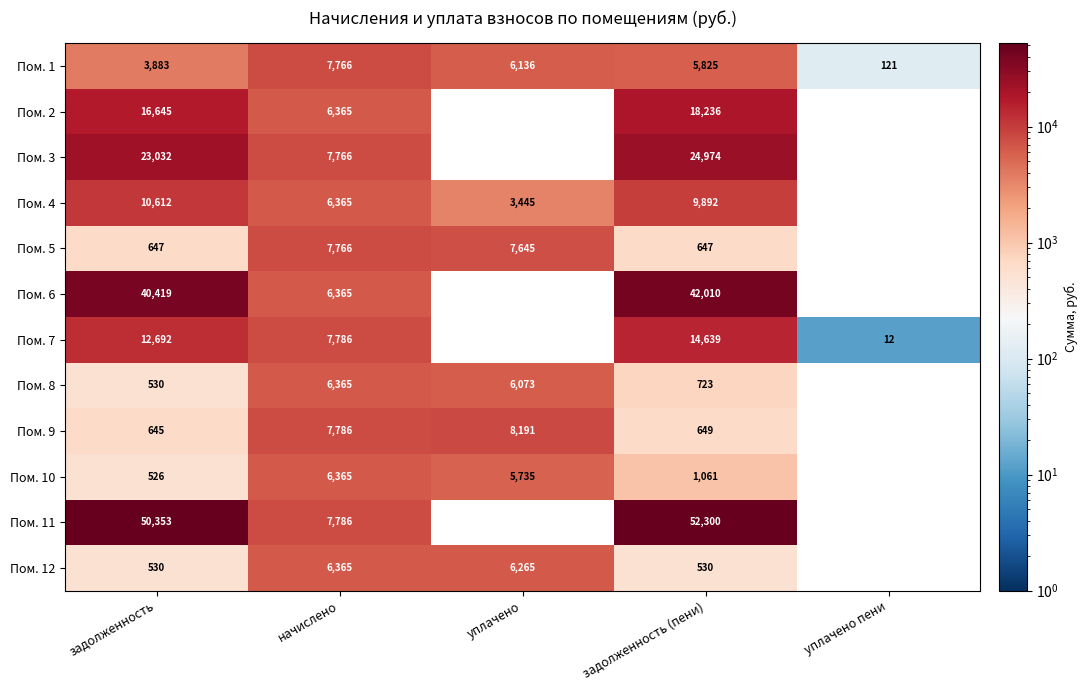

Which label corresponds to the largest value in the chart?

задолженность (пени)